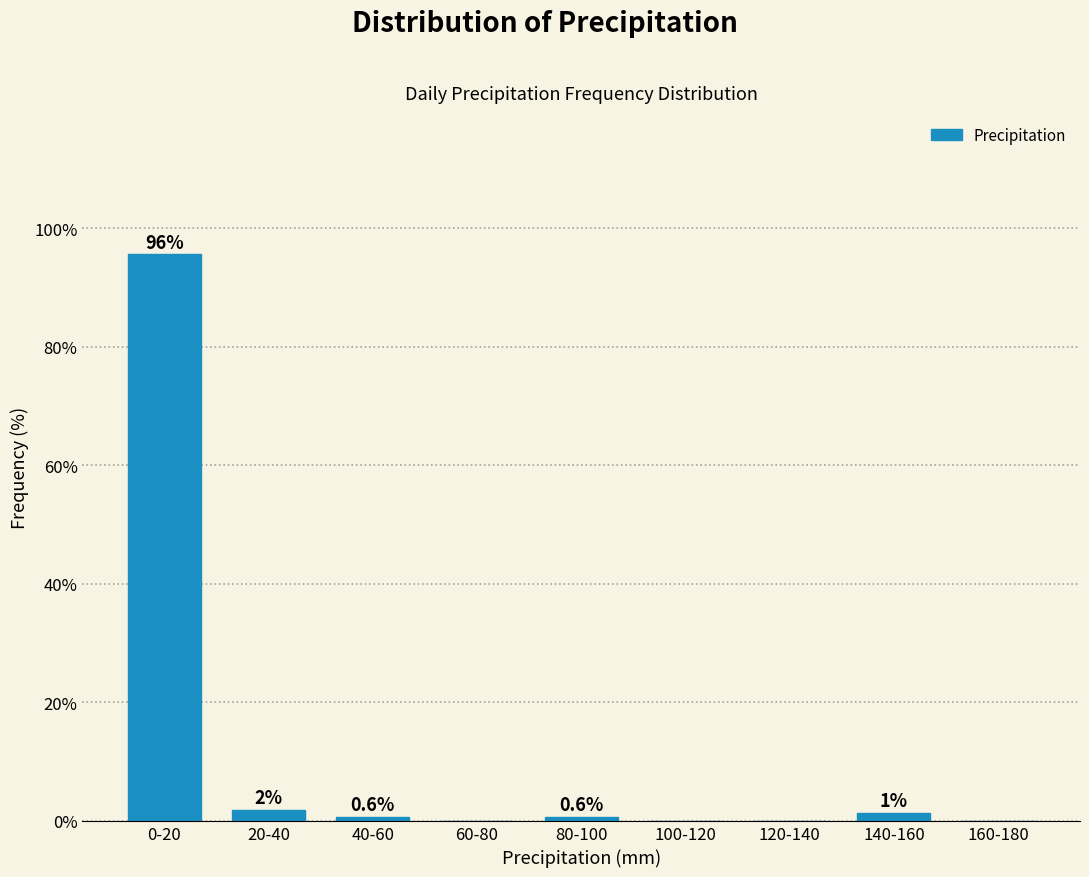

Where is the data nearest to the value 47?

20-40